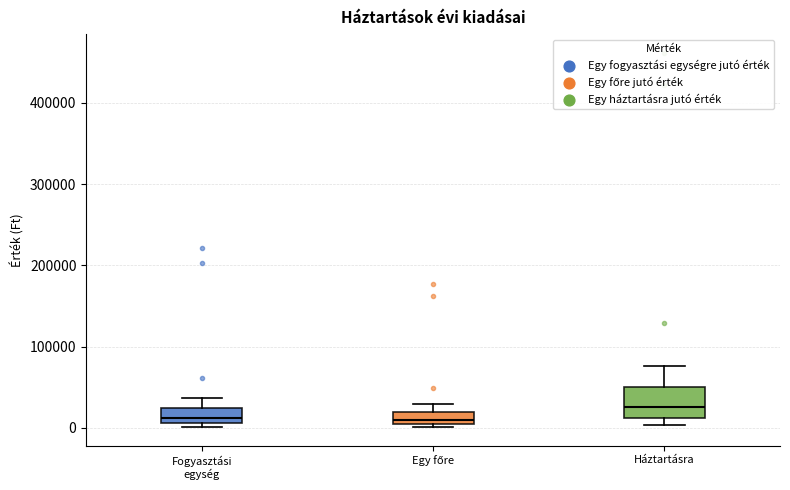

Where is the upper edge of the box for Egy főre on the y-axis? The values are not printed on the chart, so give them approximately, as read against the axis.

20000